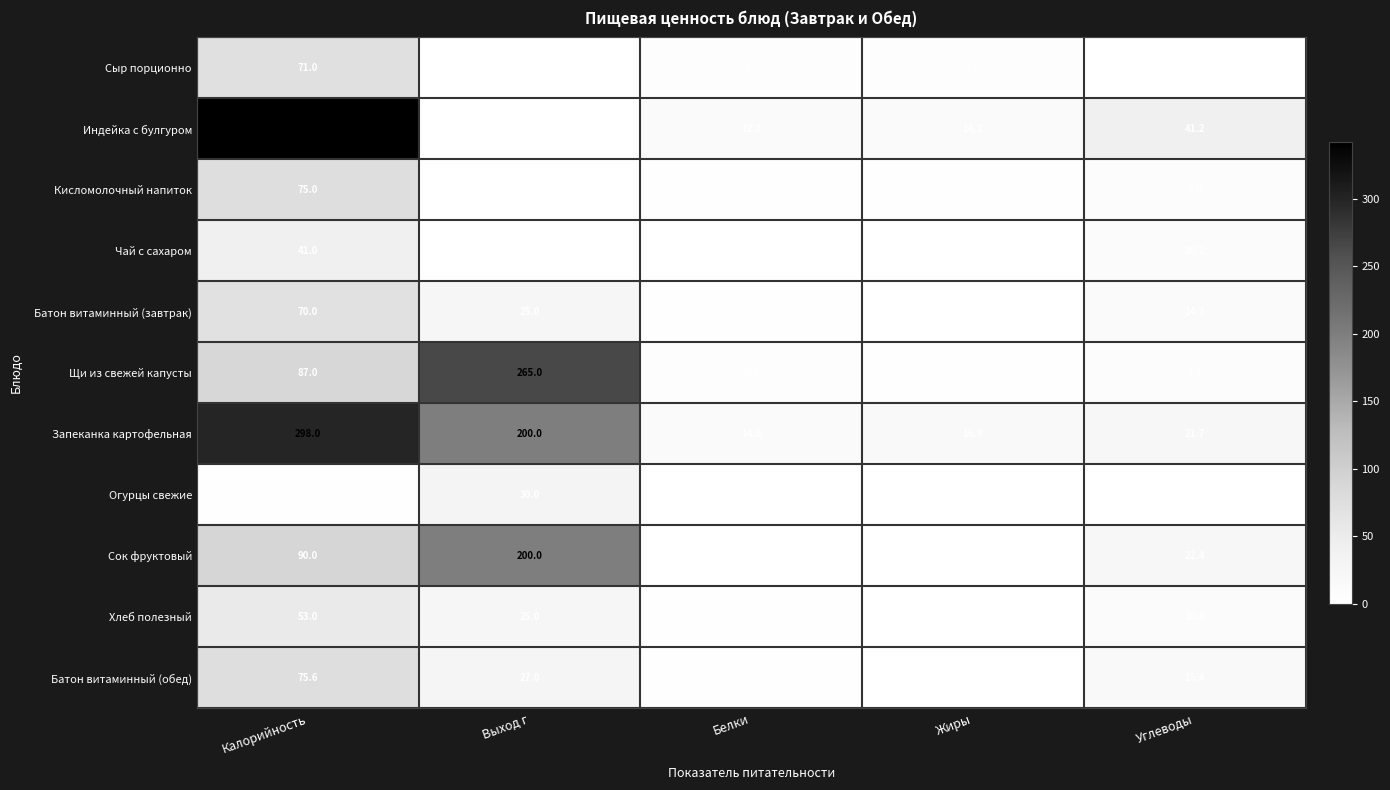

What is the difference between the maximum and second lowest values in the Батон витаминный (завтрак) series?

68.0